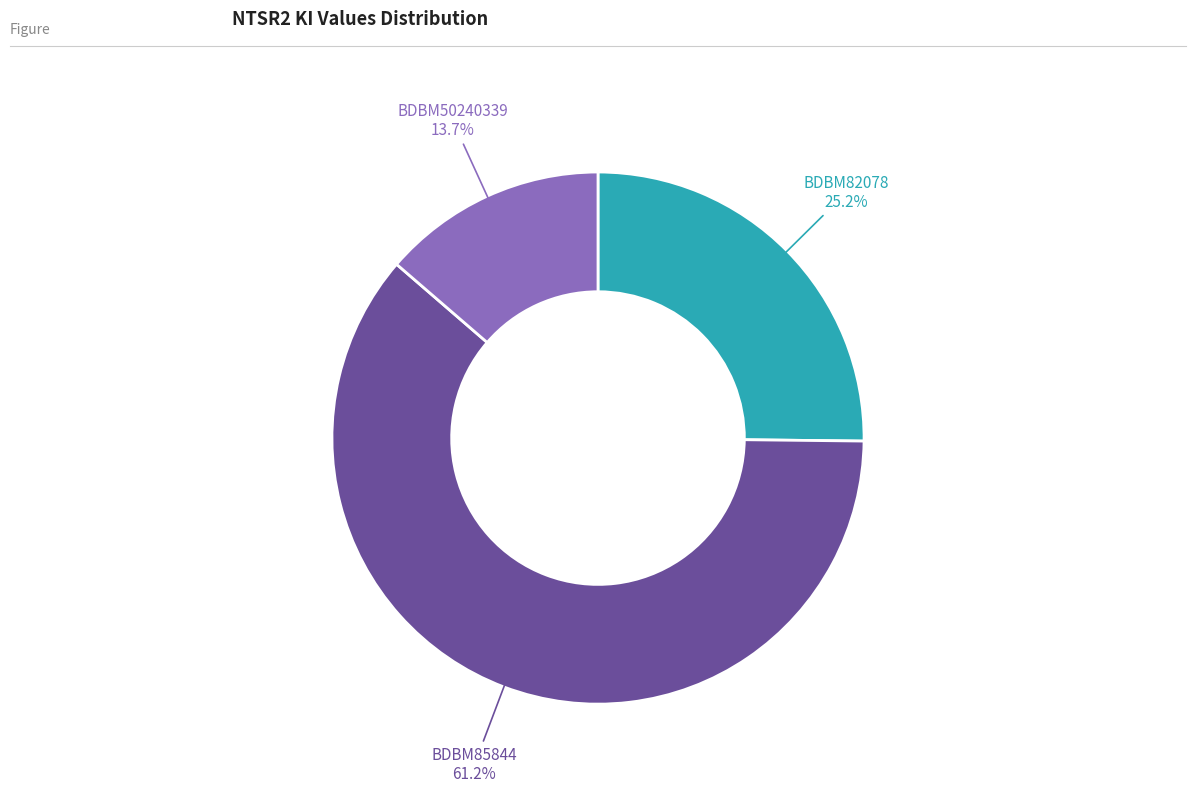

Is there any slice that represents more than half of the pie?

Yes